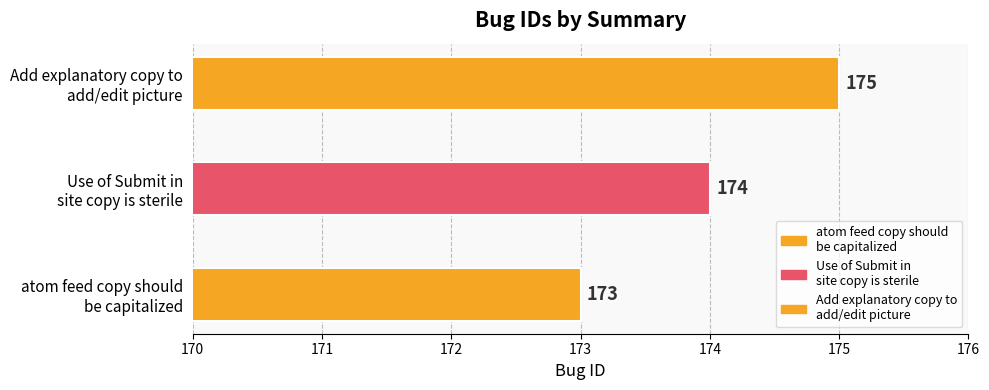

How many data points are above 174?

1